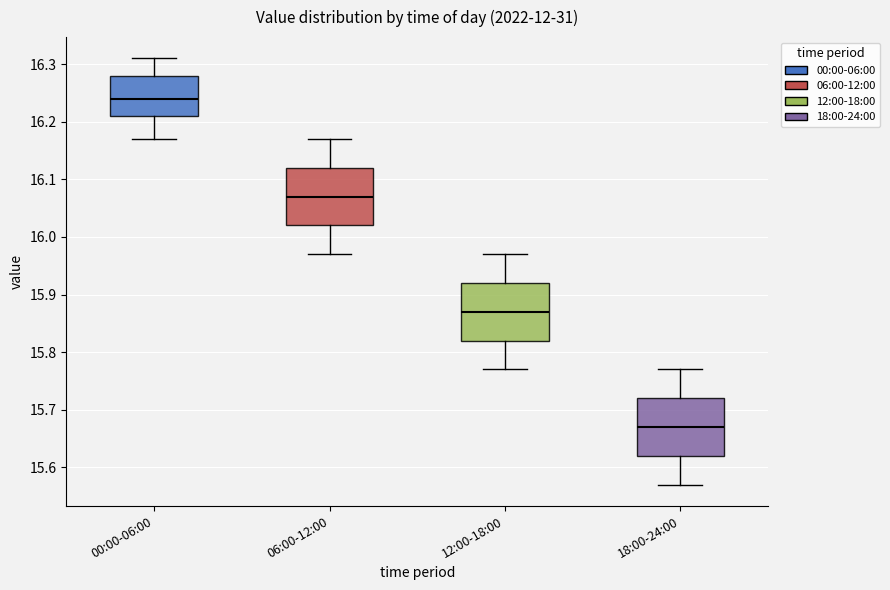

Which box has the highest median line?

00:00-06:00